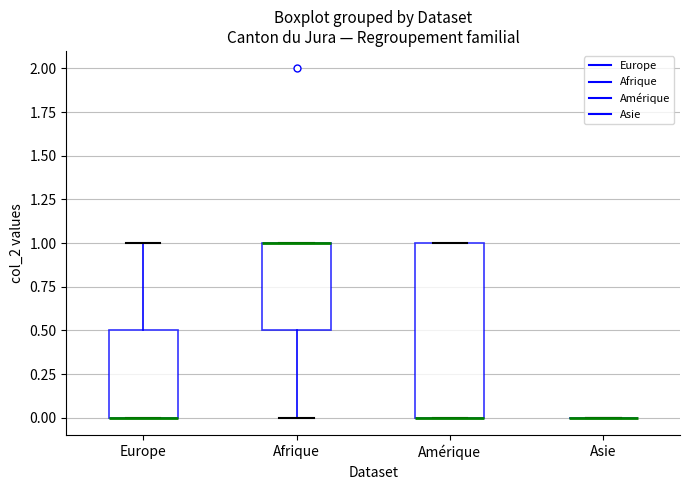

Reading left to right, read every box against the y-axis: the position of its median line, the range the box covers, and the ends of its whiskers. The values are not printed on the chart, so give them approximately, as read against the axis.

Europe: median 0.0 (drawn on the box's lower edge), box 0.0 to 0.5, whiskers 0.0 to 1.0
Afrique: median 1.0 (drawn on the box's upper edge), box 0.5 to 1.0, whiskers 0.0 to 1.0
Amérique: median 0.0 (drawn on the box's lower edge), box 0.0 to 1.0, whiskers 0.0 to 1.0
Asie: box collapsed to a line at 0.0, whiskers 0.0 to 0.0